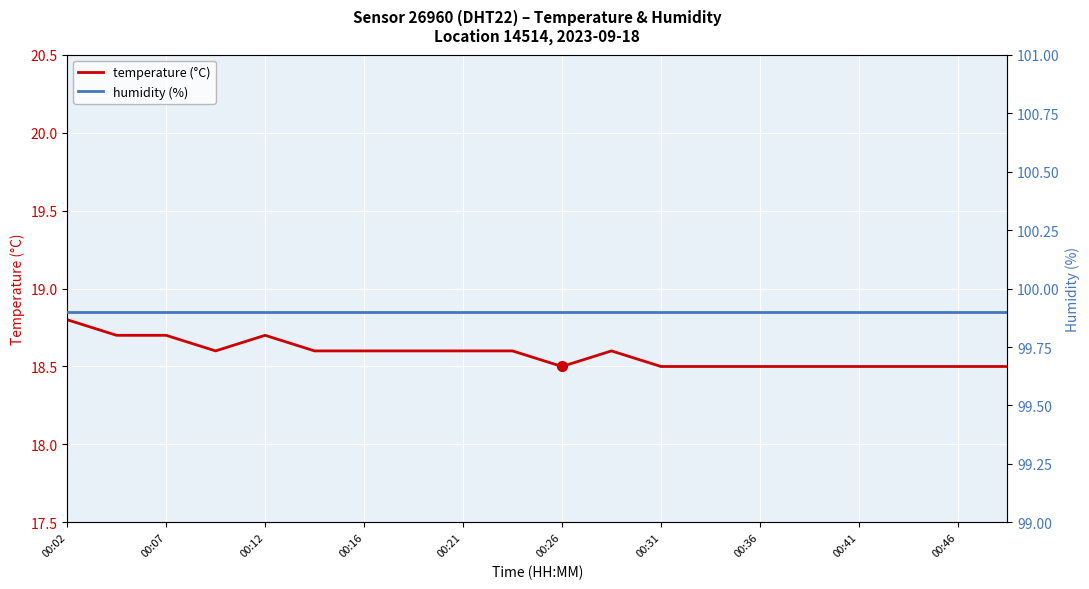

Which series contains the highest Y value?

humidity (%)